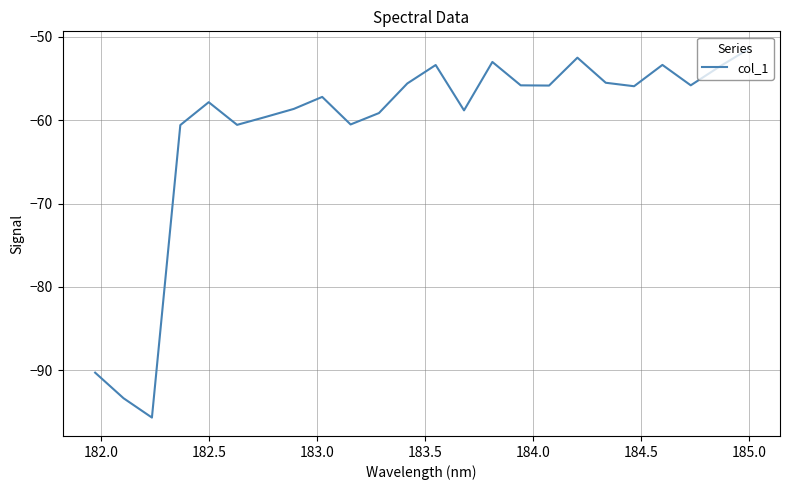

What is the difference between the maximum and minimum values?

44.1